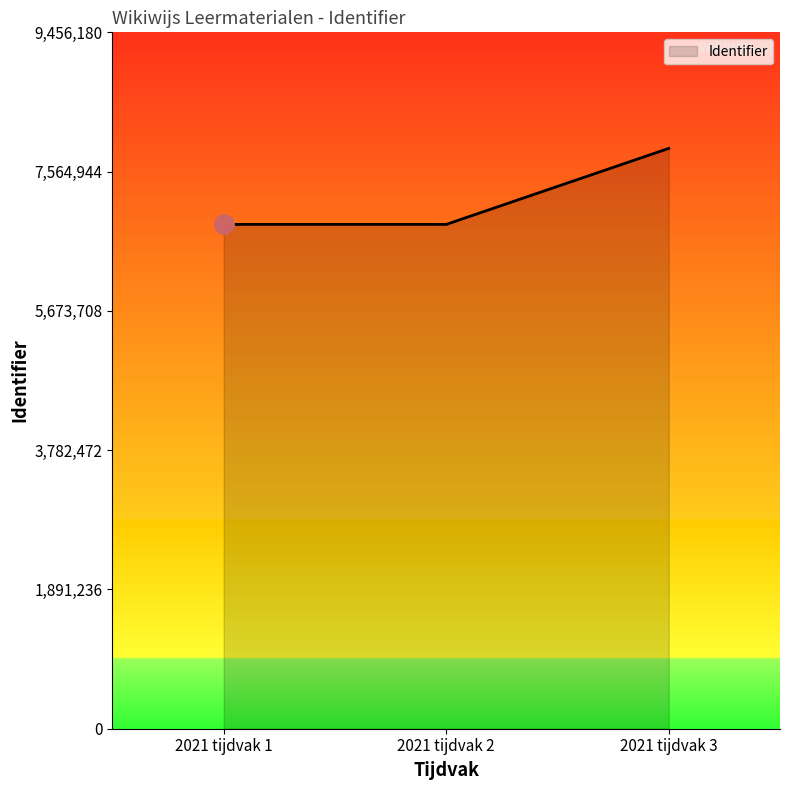

The value at 2021 tijdvak 1 is 6848077. True or false?

True